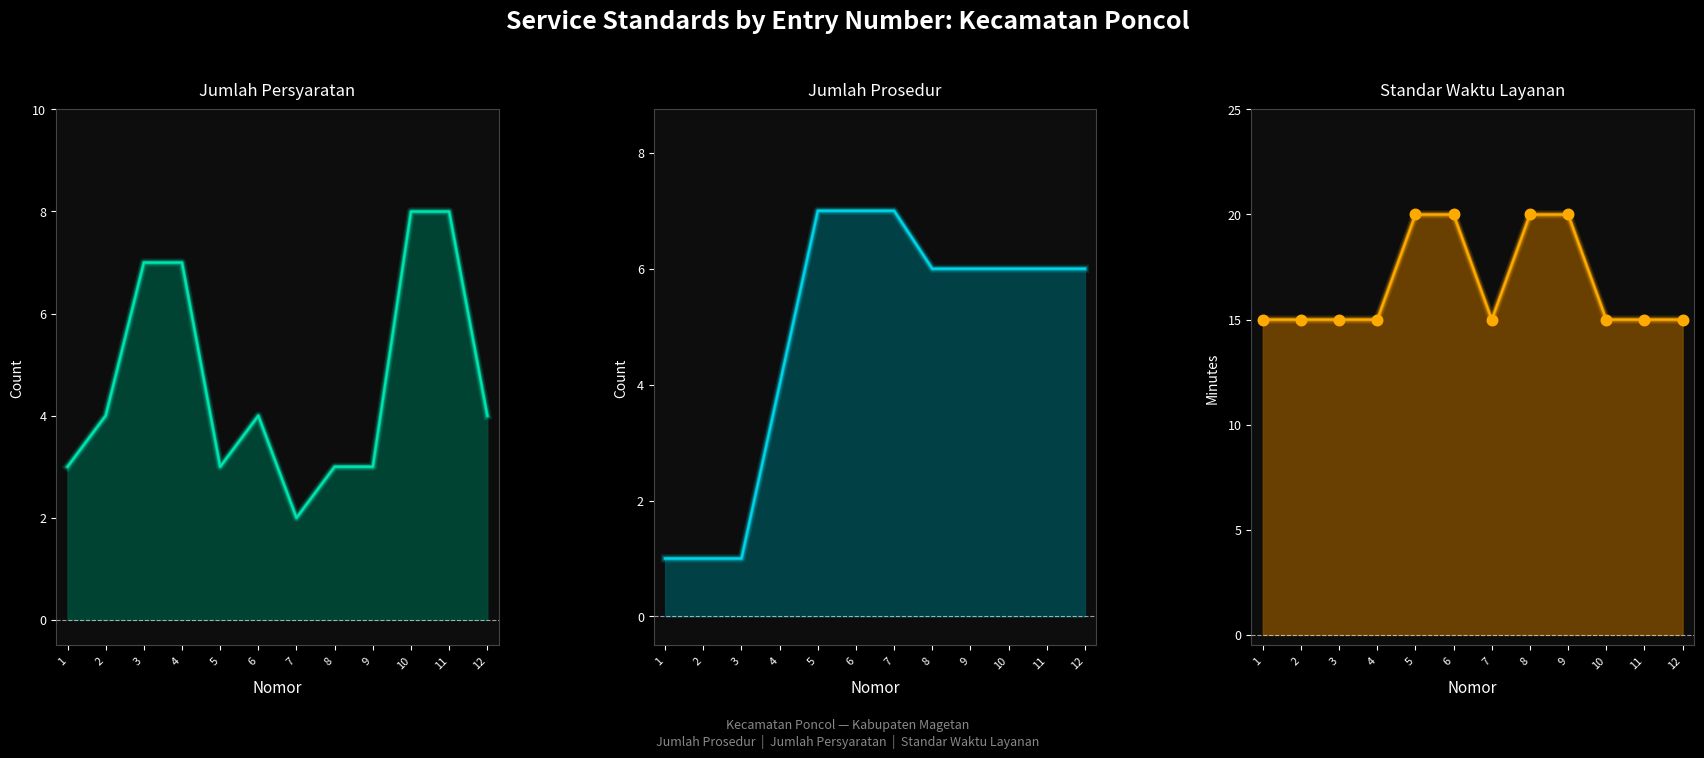

At which category is the sum across all series the highest?

6